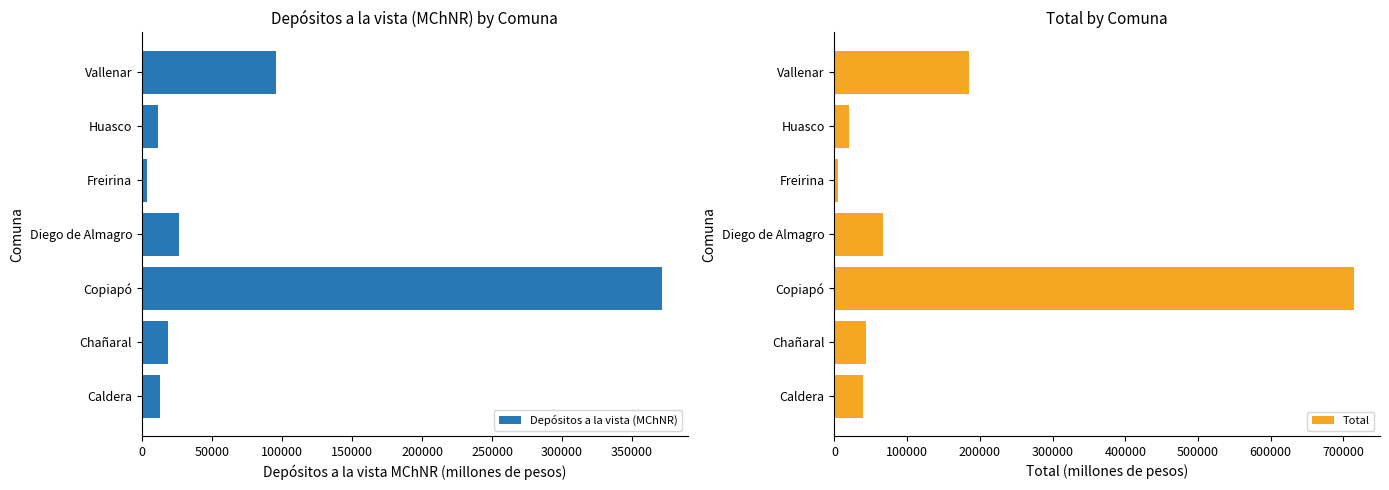

What is the sum of all Depósitos a la vista (MChNR) values?

540418.8